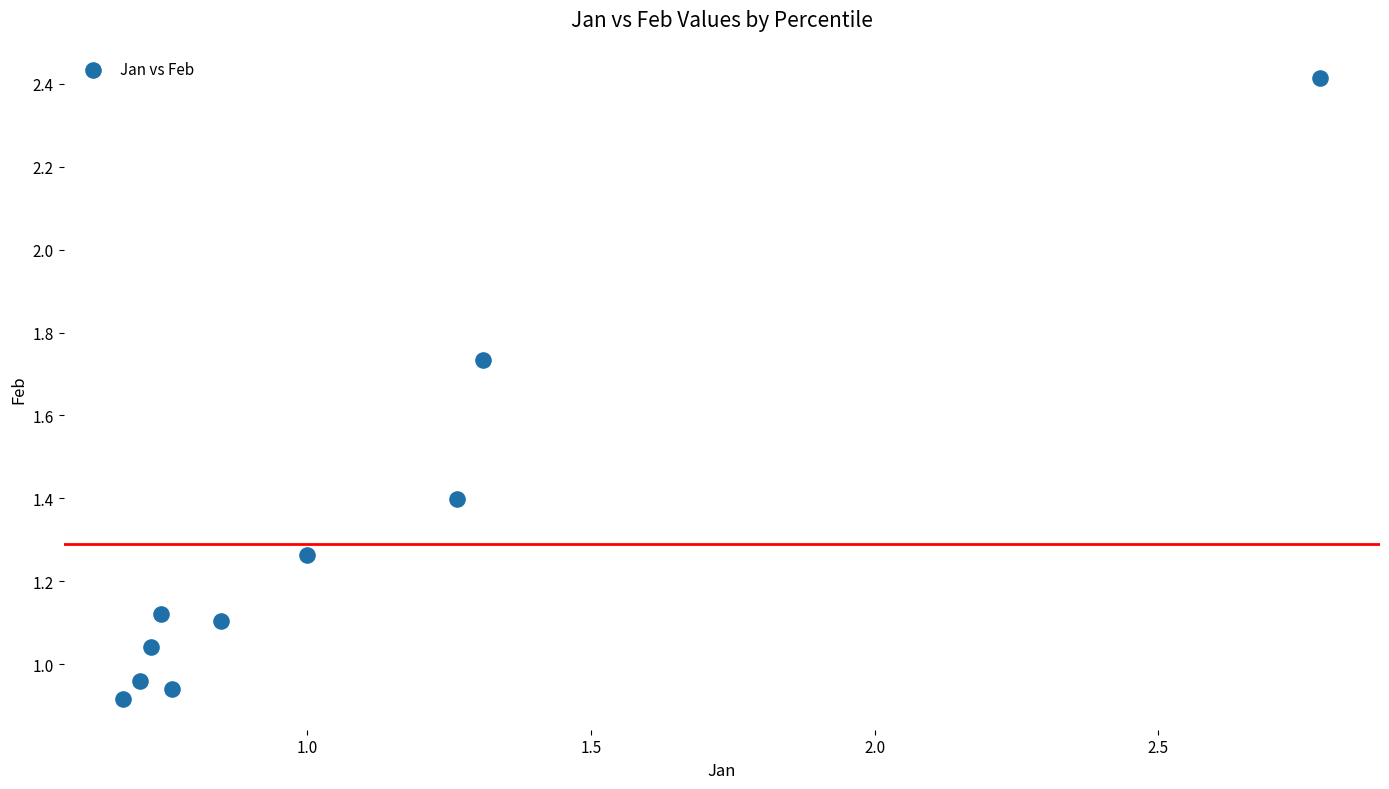

What is the range of Y values (max minus min)?

1.5